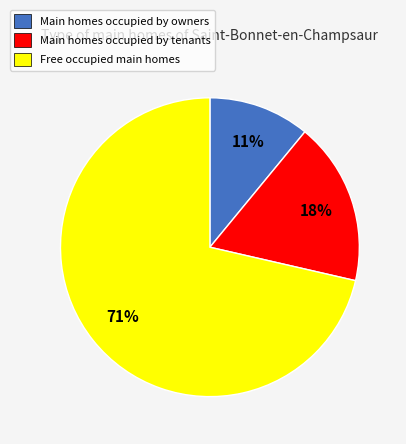

What percentage is the Main homes occupied by owners slice, to the nearest percent?

11%